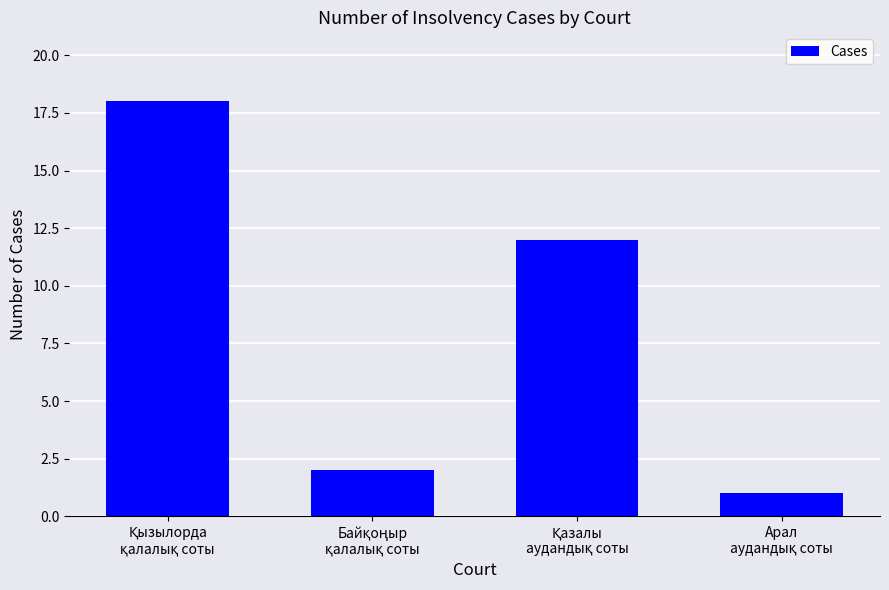

What is the maximum value shown in the chart?

18